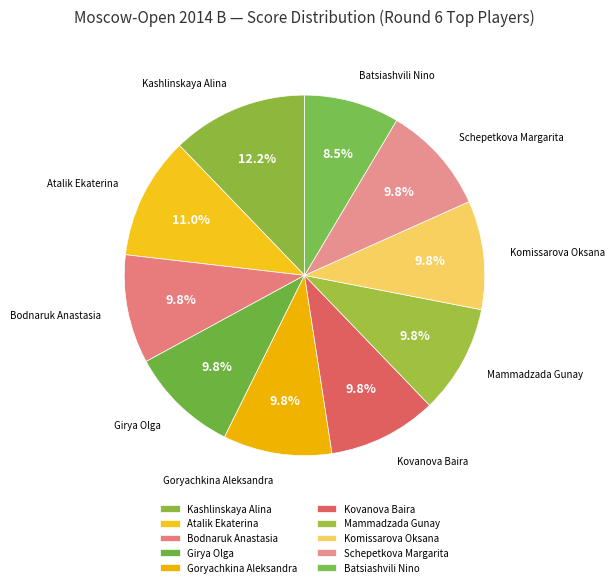

How many slices are in this pie chart?

10